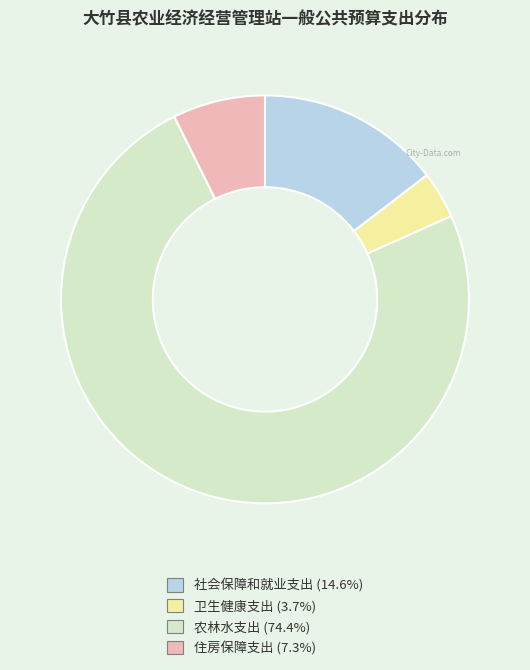

Between 社会保障和就业支出 and 农林水支出, which is larger?

农林水支出